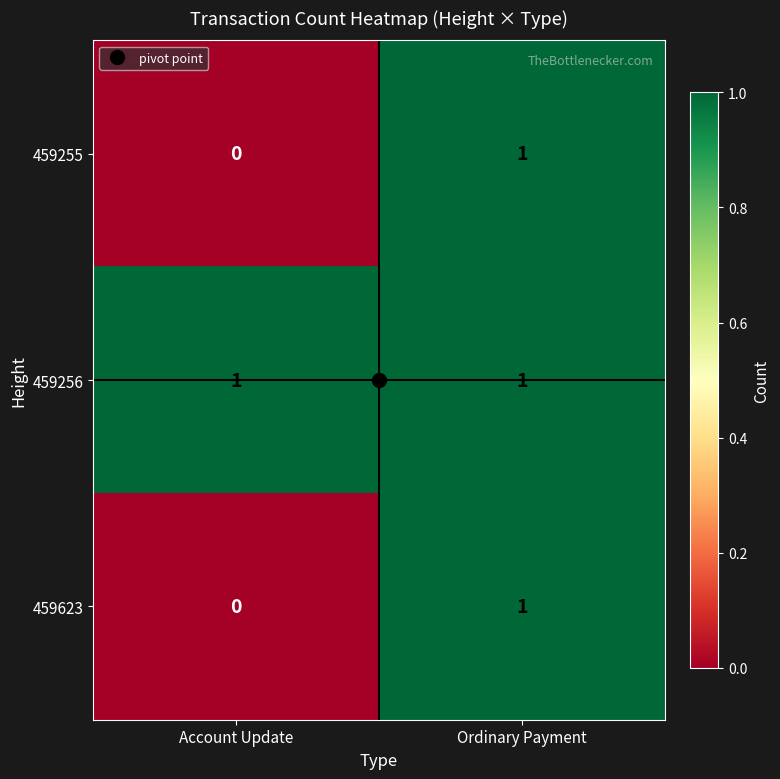

At which label does 459255 reach its peak?

Ordinary Payment